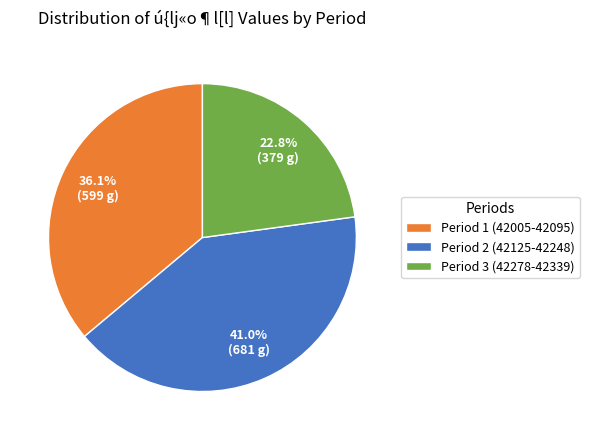

What portion of the pie excludes Period 2 (42125-42248)?

59.0%